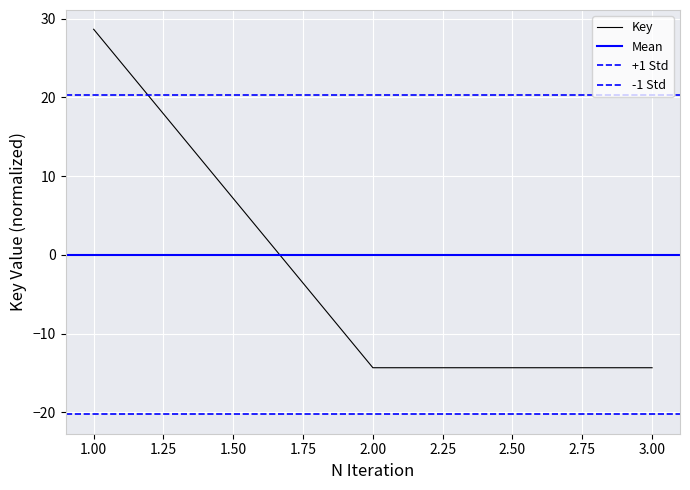

Is it true that the value at 3 is -14.3?

True